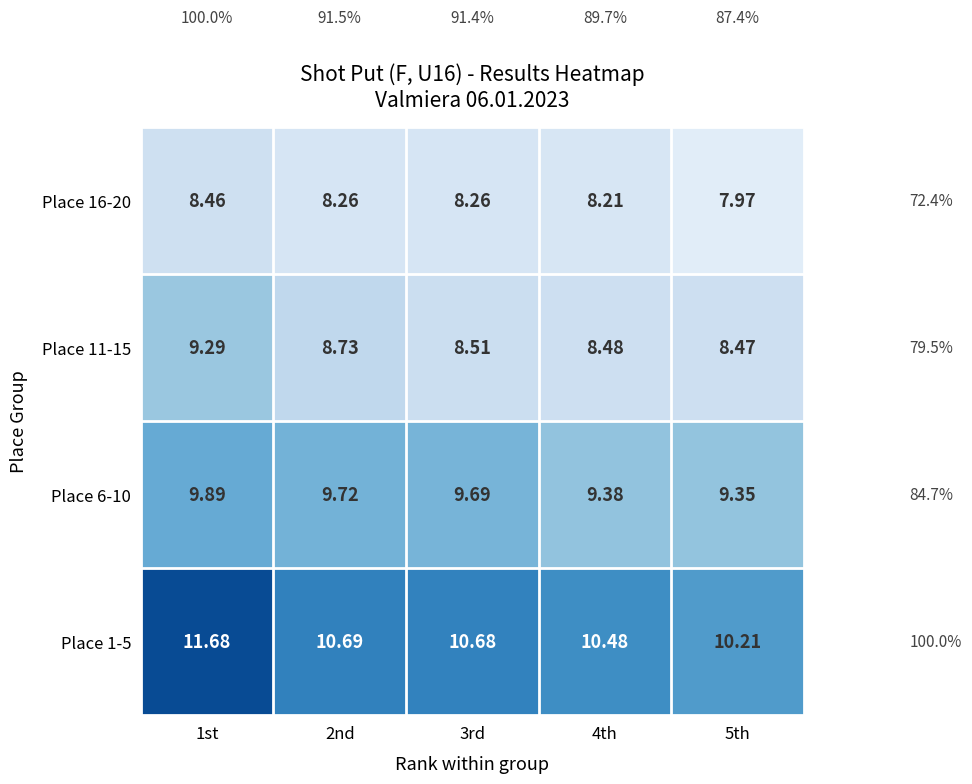

Count the number of categories in the chart.

5